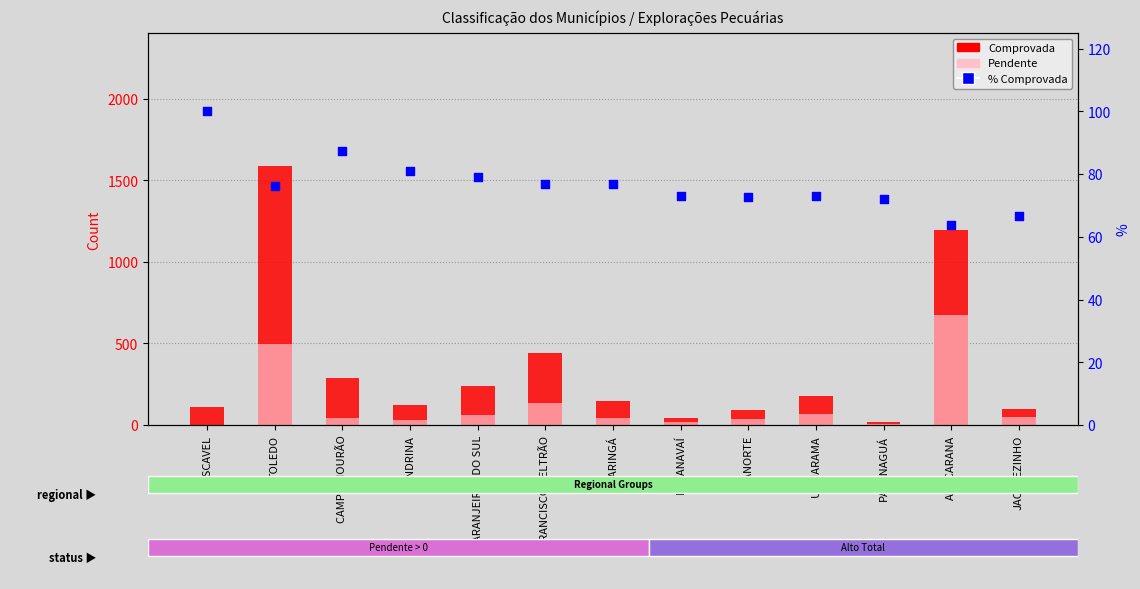

At which category is the sum across all series the highest?

TOLEDO